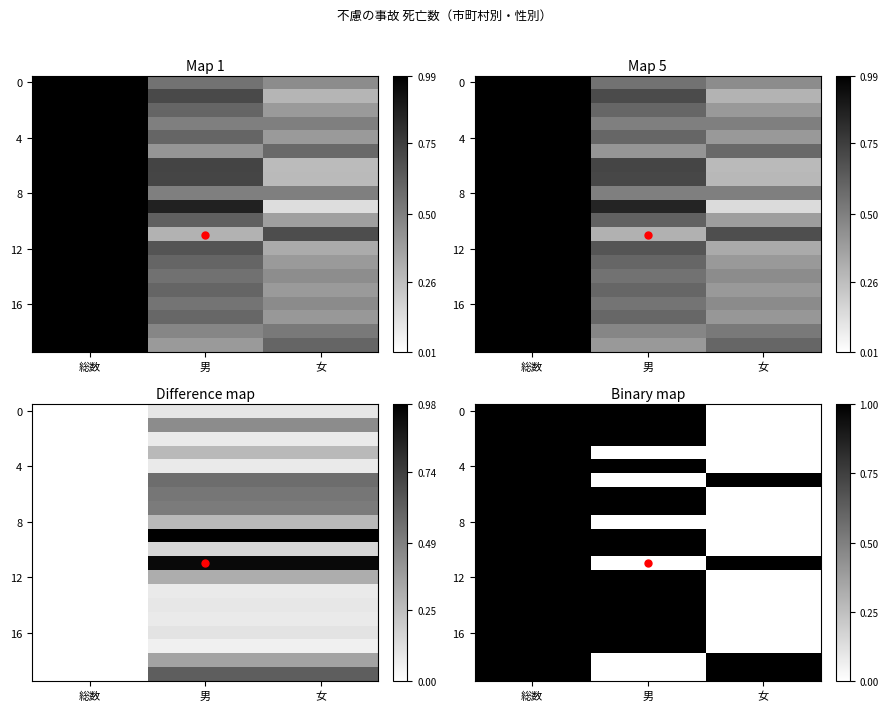

At how many categories does at least one series exceed 0?

3